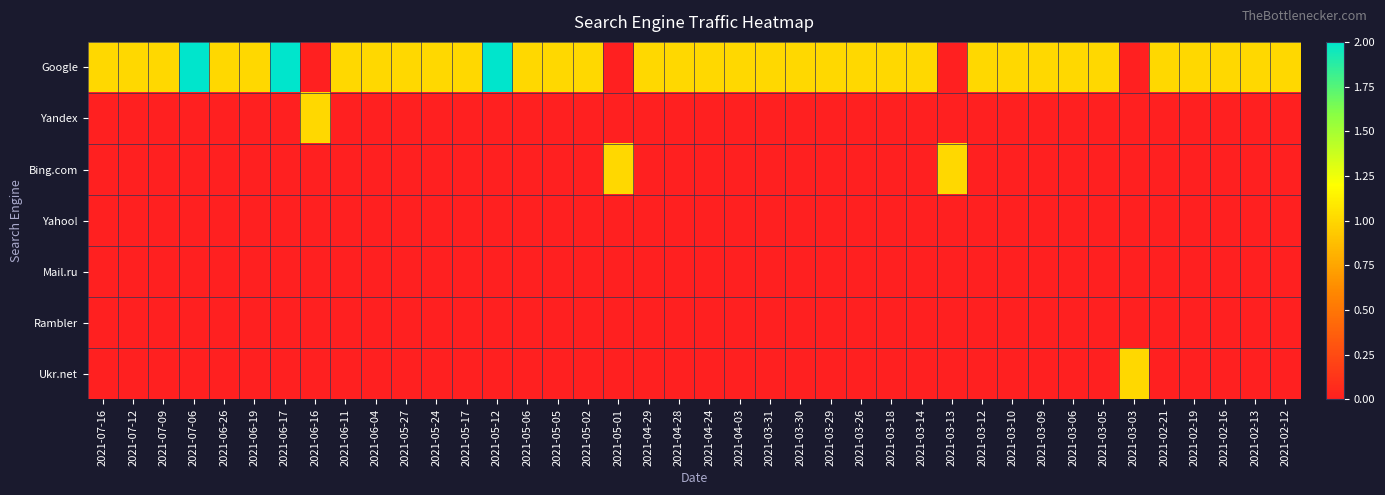

What is the maximum value shown in the chart?

2